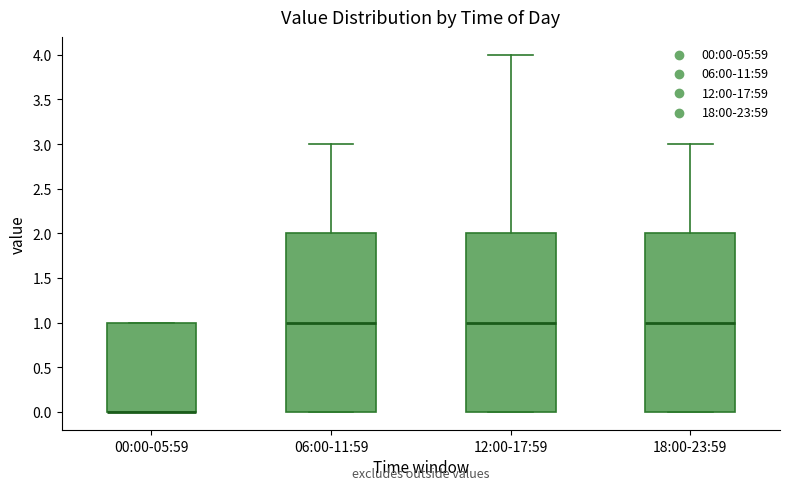

Reading left to right, read every box against the y-axis: the position of its median line, the range the box covers, and the ends of its whiskers. The values are not printed on the chart, so give them approximately, as read against the axis.

00:00-05:59: median 0 (drawn on the box's lower edge), box 0 to 1, whiskers 0 to 1
06:00-11:59: median 1, box 0 to 2, whiskers 0 to 3
12:00-17:59: median 1, box 0 to 2, whiskers 0 to 4
18:00-23:59: median 1, box 0 to 2, whiskers 0 to 3